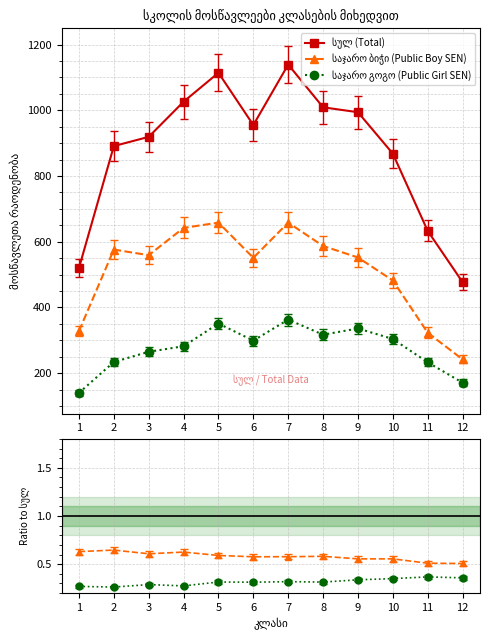

How many interior local peaks does the საჯარო ბიჭი (Public Boy SEN) series have?

3